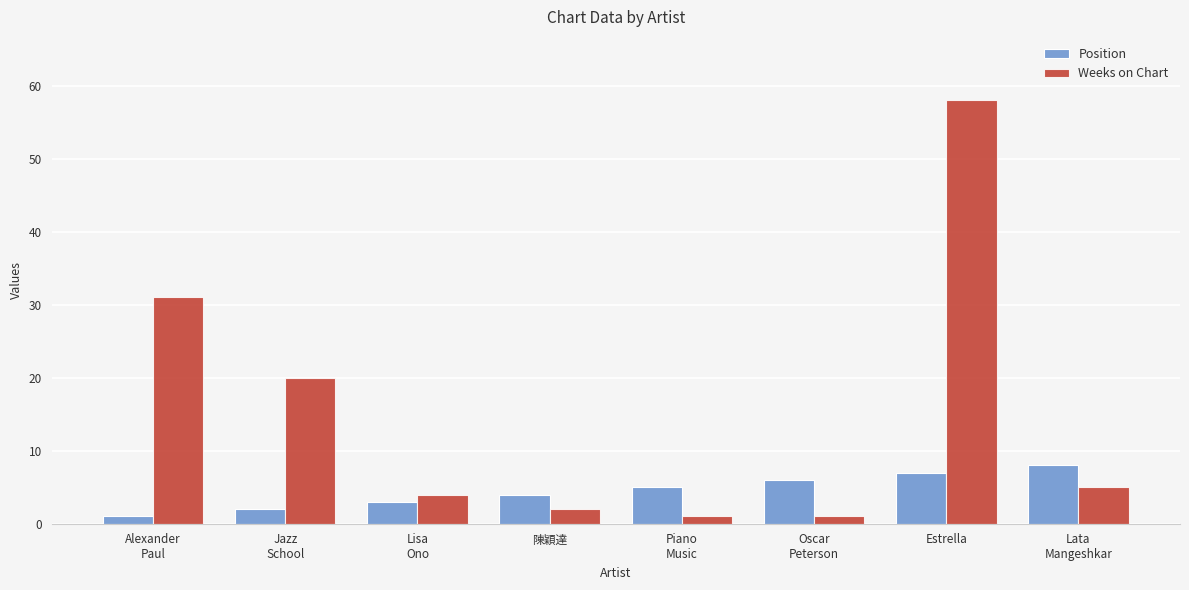

The value of Weeks on Chart at Estrella is 58. True or false?

True